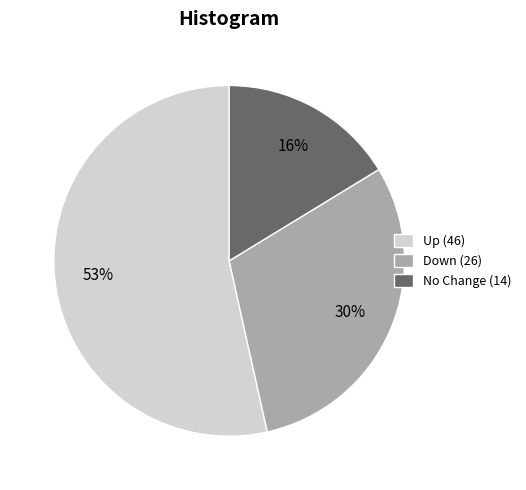

Do No Change (14) and Down (26) together represent more than half of the pie?

No